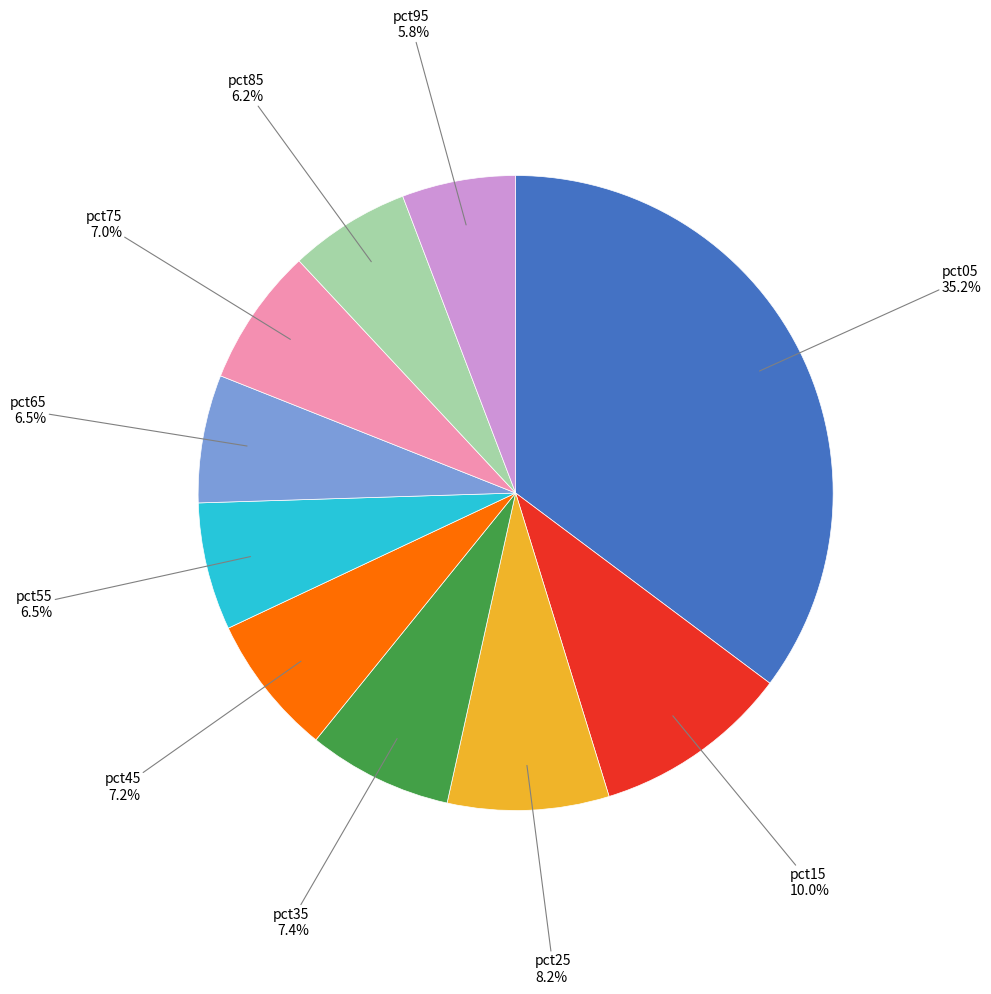

Between pct05 and pct95, which is larger?

pct05